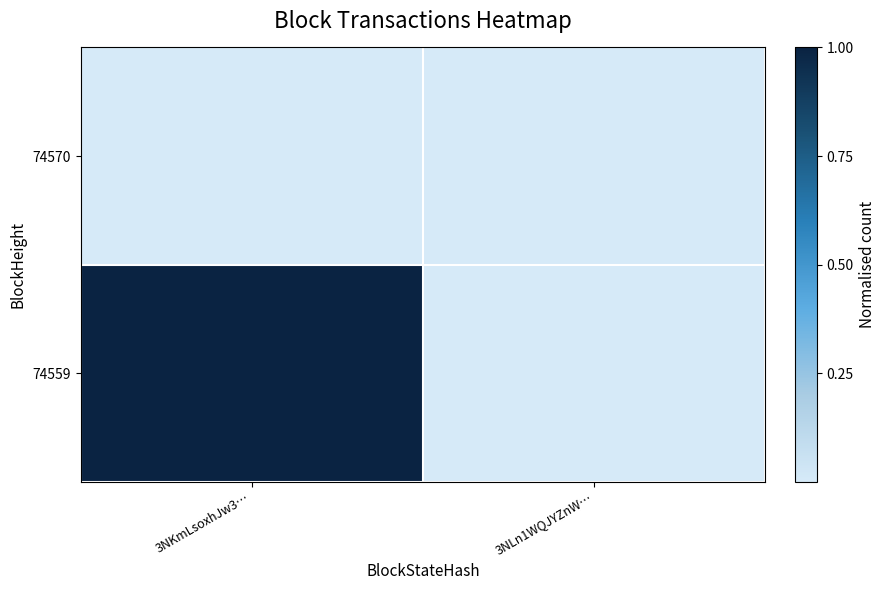

Between 3NLn1WQJYZnW… and 3NKmLsoxhJw3…, which is larger?

3NLn1WQJYZnW…